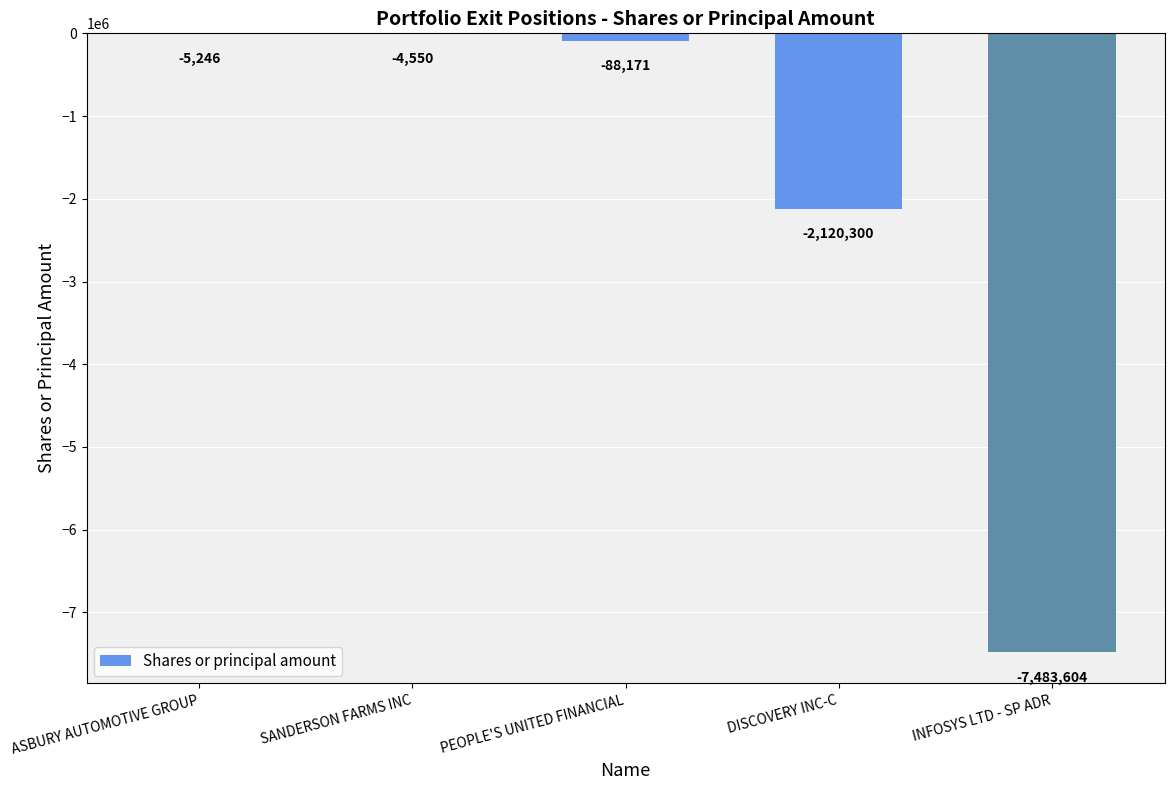

Are the bars grouped side by side (vs. stacked)?

No